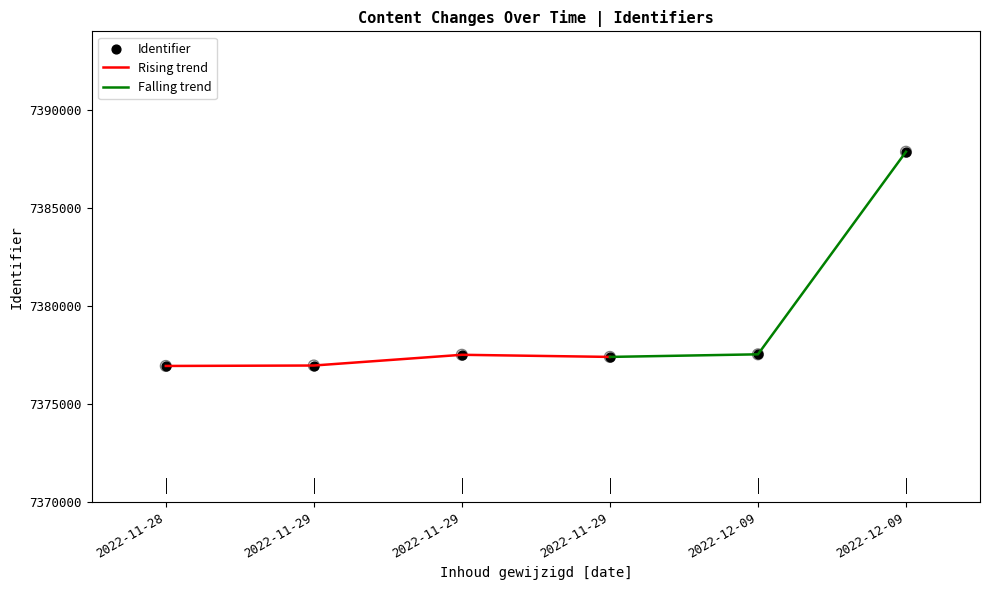

Which has a higher value, 2022-12-09 or 2022-11-28?

2022-12-09